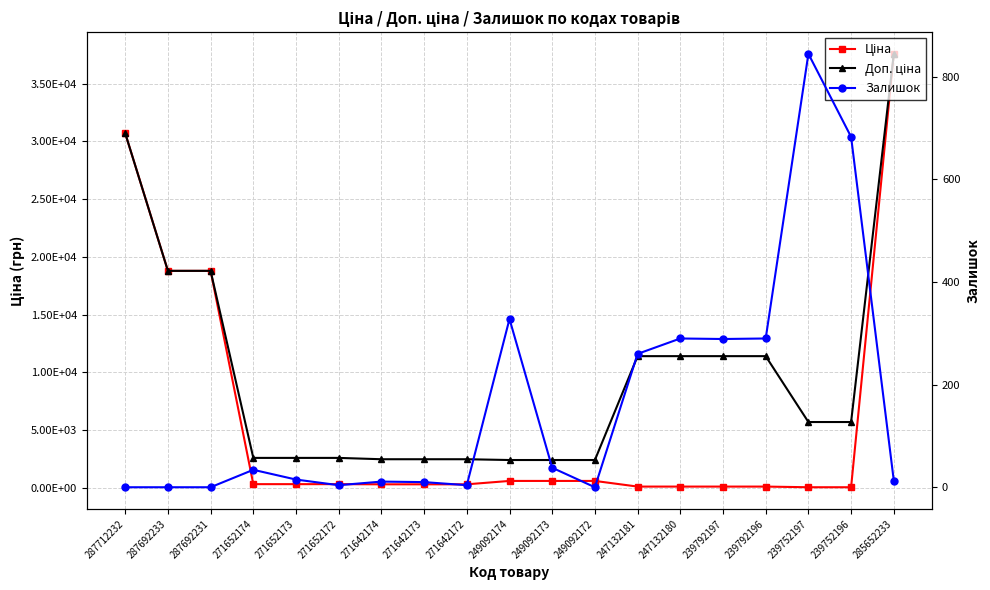

What is the sum of all Залишок values?

3114.0